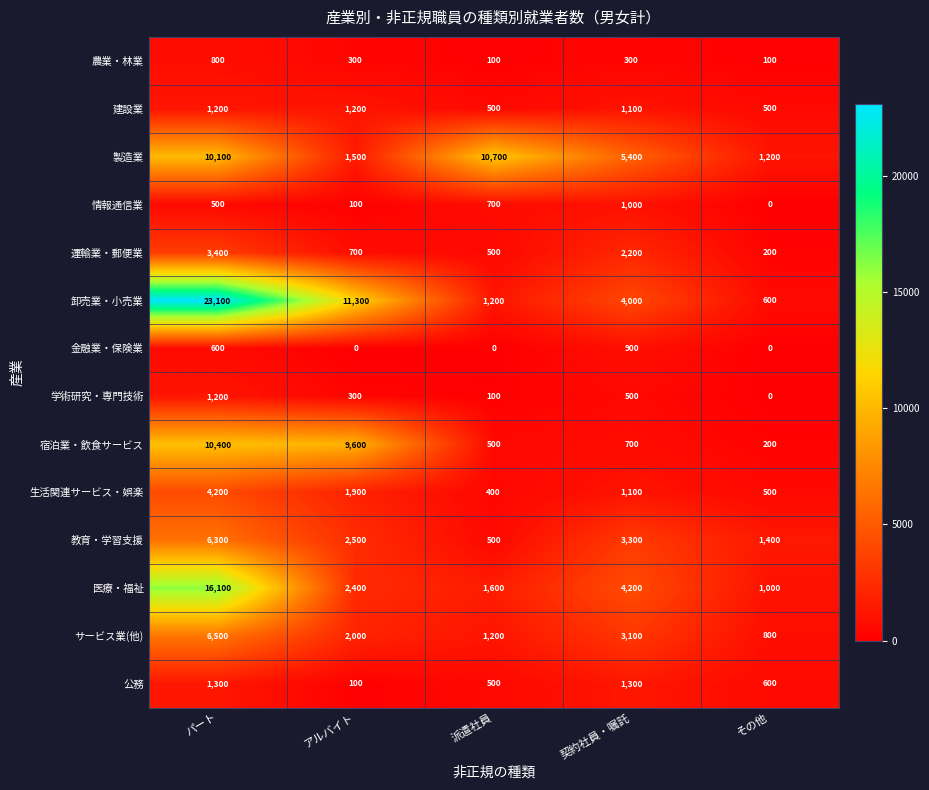

Which series has the largest range (max minus min)?

卸売業・小売業